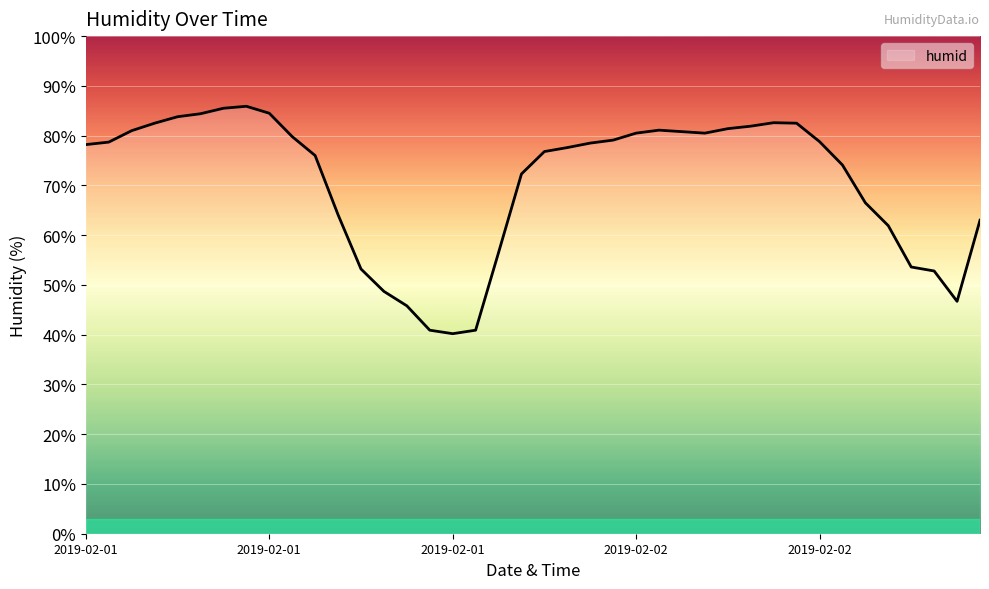

How many categories are shown in the chart?

40